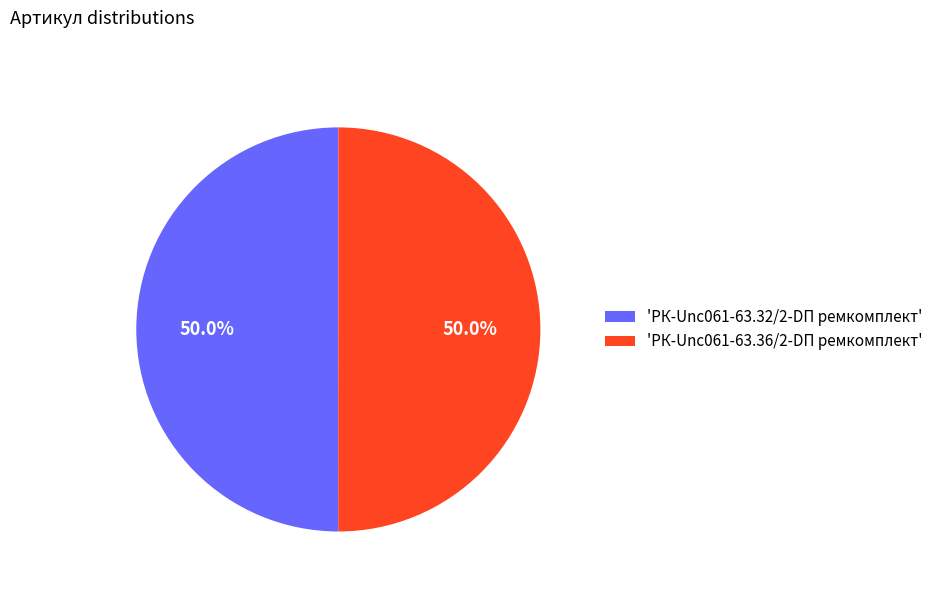

Approximately how many times larger is the value at 'РК-Unc061-63.32/2-DП ремкомплект' compared to 'РК-Unc061-63.36/2-DП ремкомплект'?

1.0